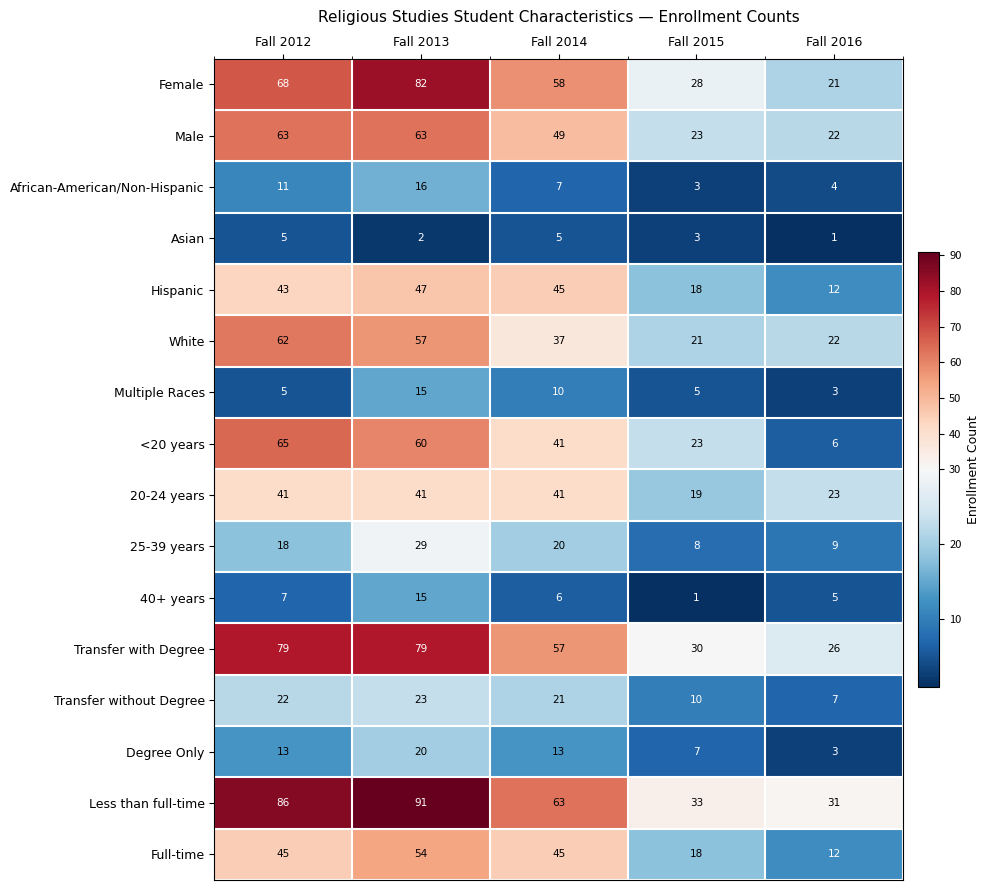

At which category is the sum across all series the highest?

Fall 2013